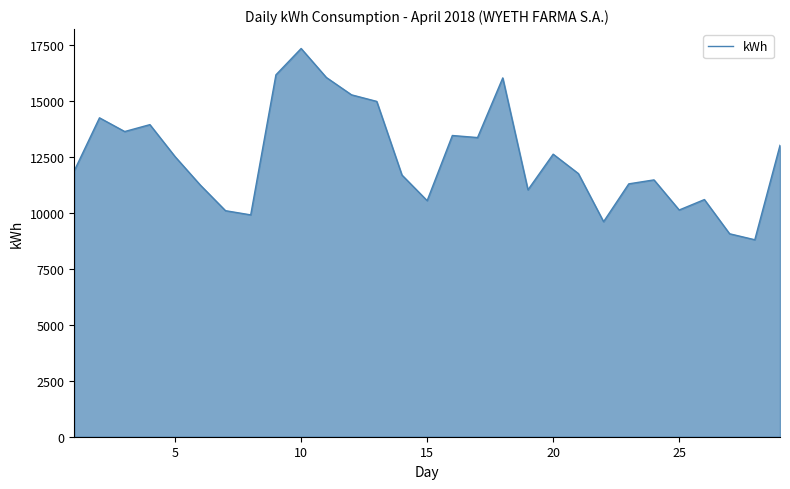

What is the smallest value displayed?

8791.0